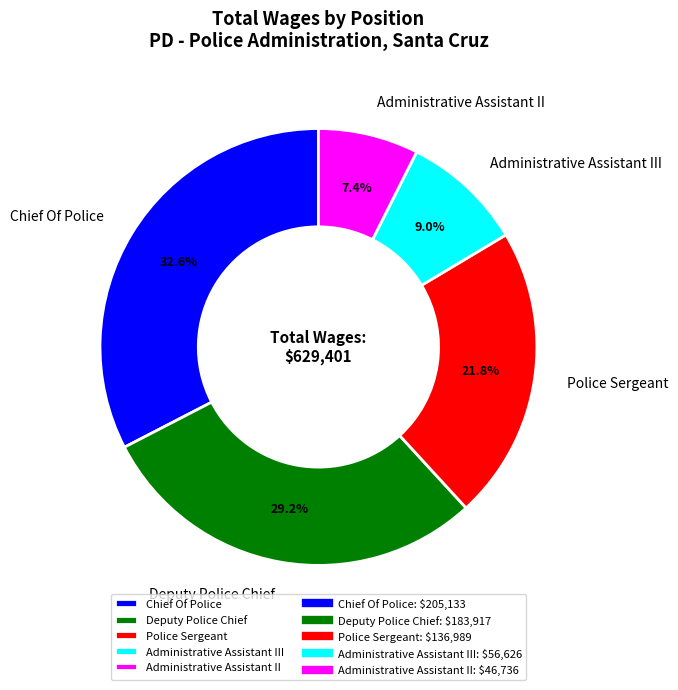

Which slice is the largest?

Chief Of Police